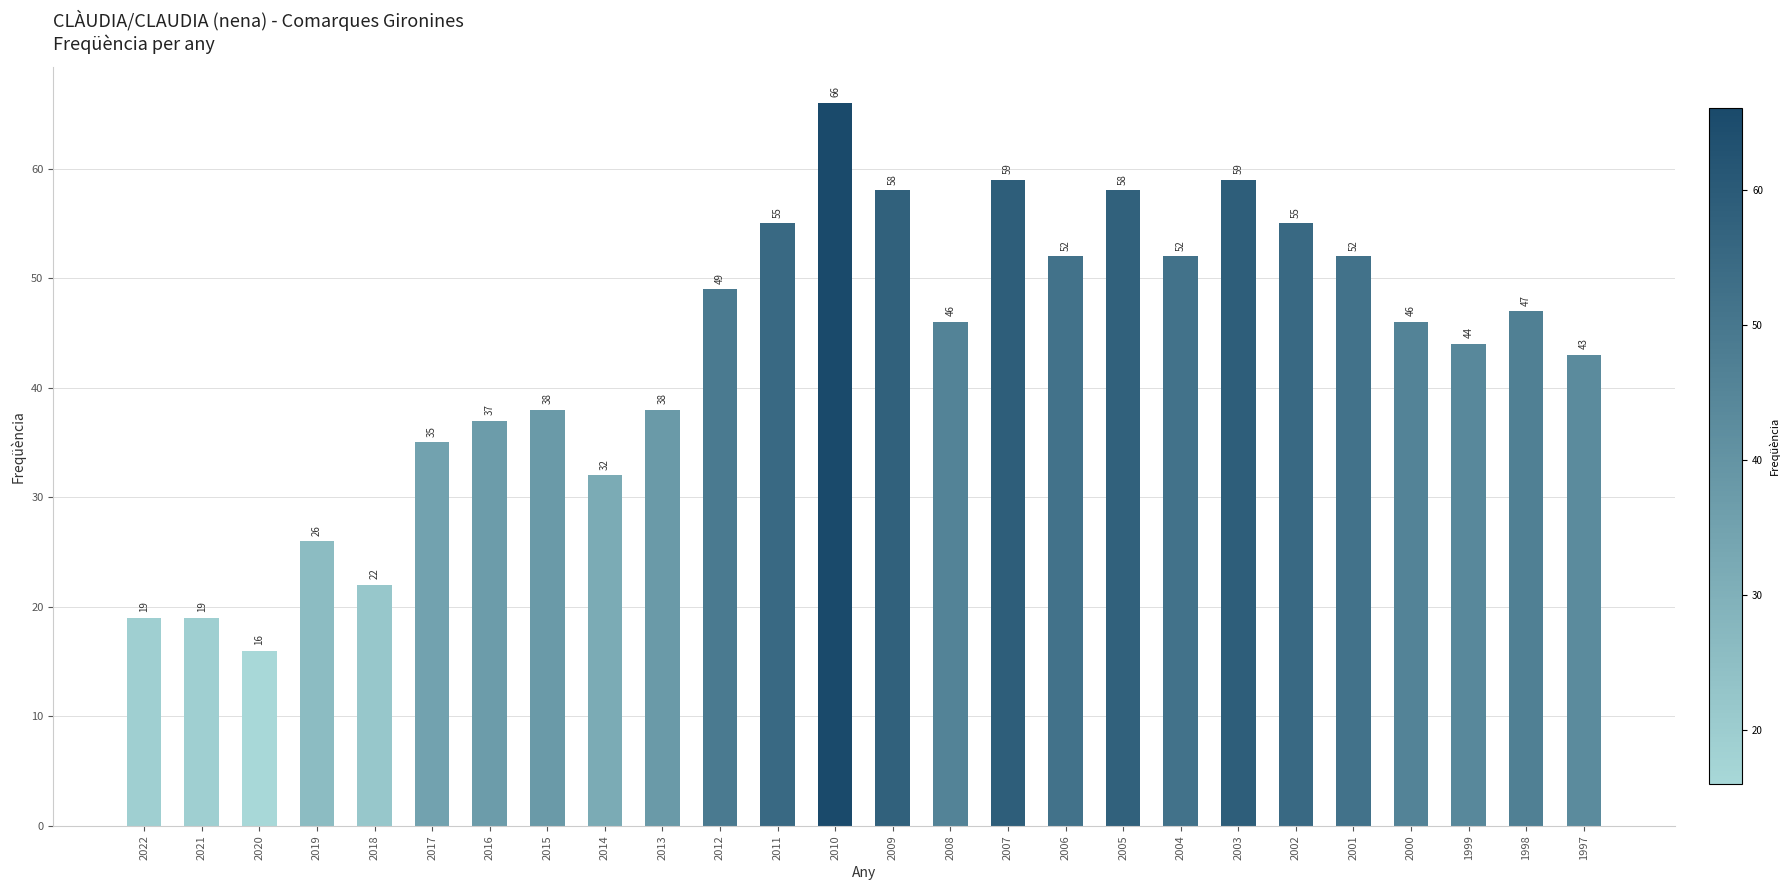

Which has a higher value, 2014 or 2003?

2003